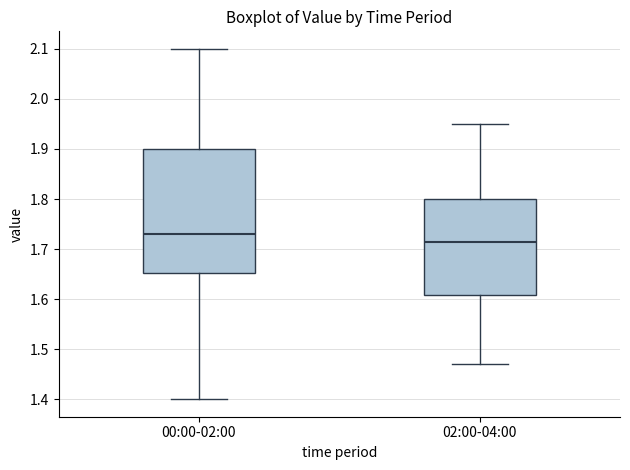

Which box's median line is the lowest?

02:00-04:00